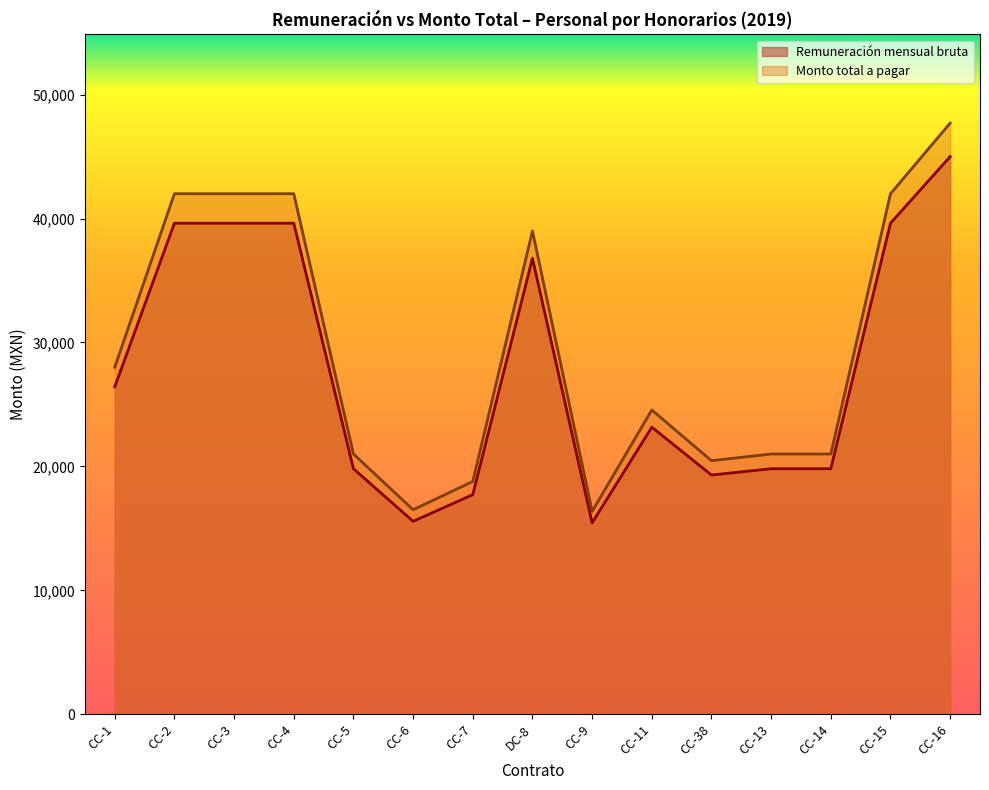

What is the label of the 6th point from the left?

CC-6